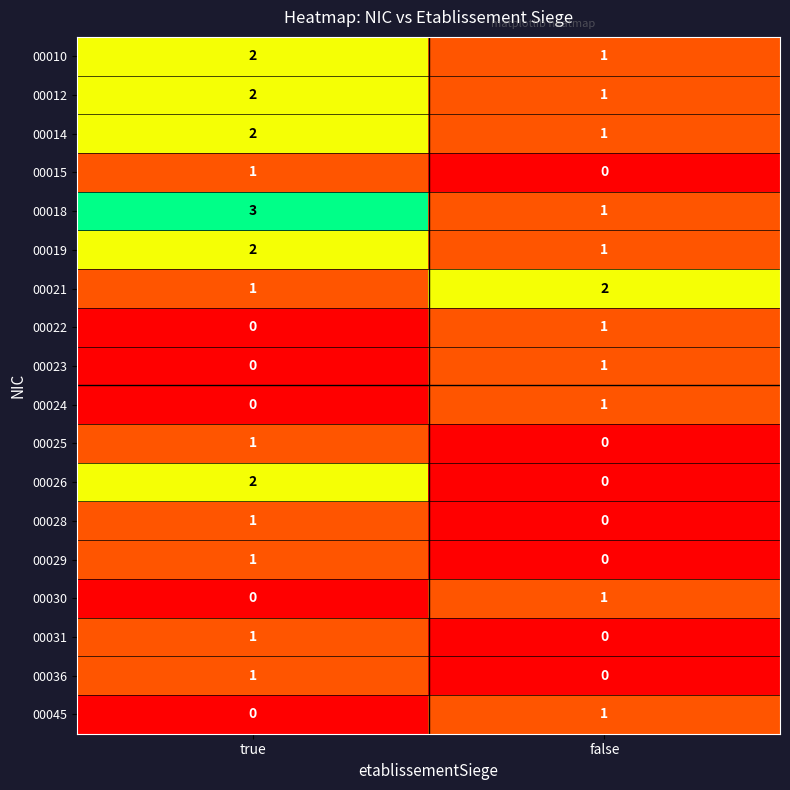

What is the sum of all 00018 values?

4